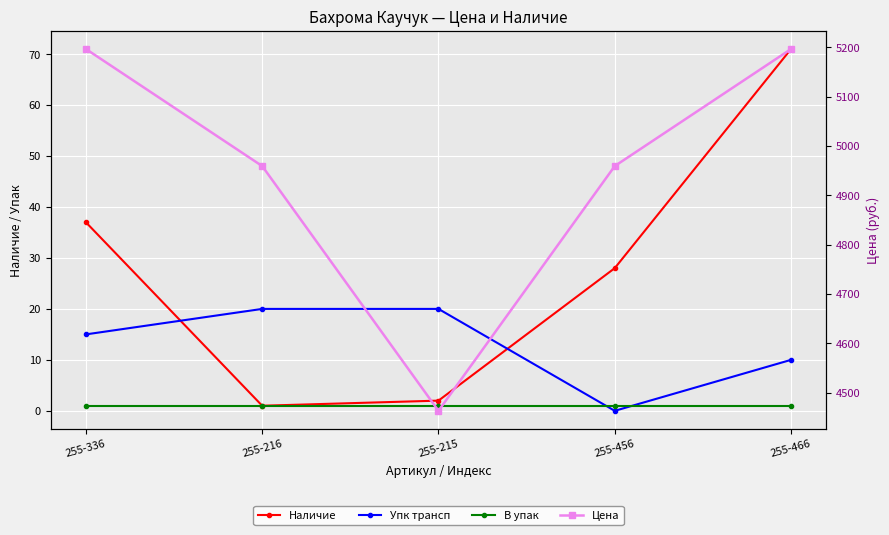

What is the value of the Наличие point at the 4th from the left?

28.0